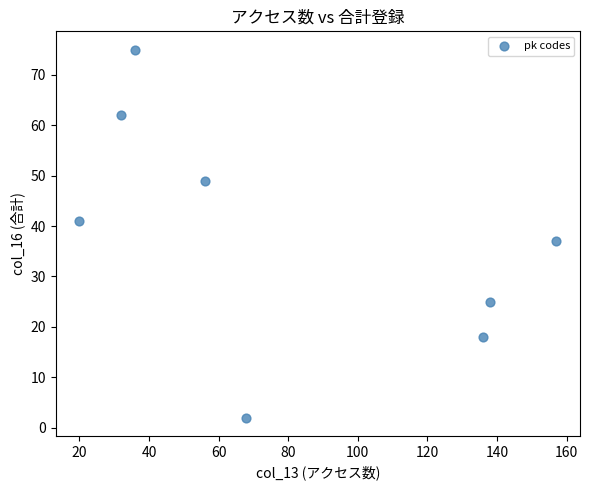

What is the range of Y values (max minus min)?

73